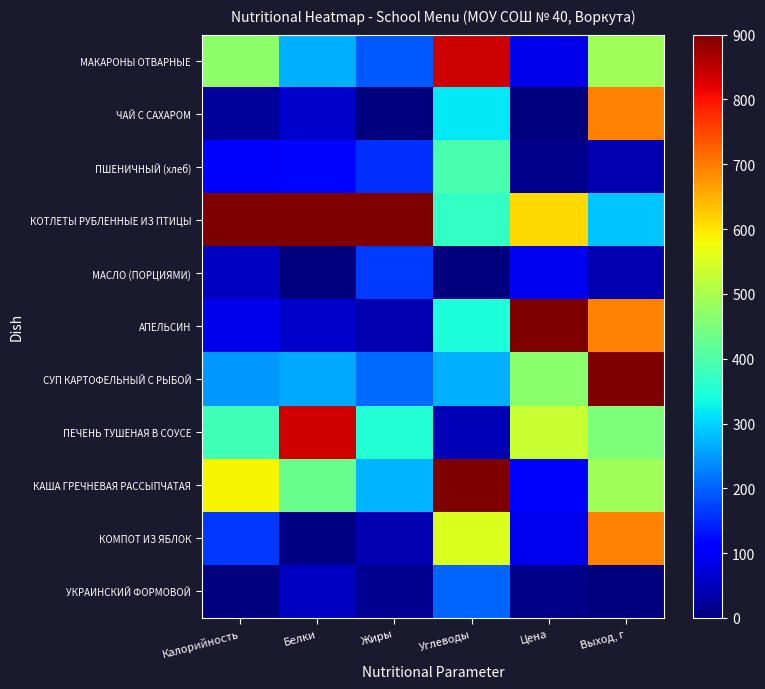

Reading left to right, extract all data points from this chart.

МАКАРОНЫ ОТВАРНЫЕ: Калорийность=469.2	Белки=269.8	Жиры=191.7	Углеводы=838.5	Цена=86.2	Выход, г=490.9
ЧАЙ С САХАРОМ: Калорийность=22.8	Белки=61.6	Жиры=0.0	Углеводы=319.3	Цена=0.0	Выход, г=695.5
ПШЕНИЧНЫЙ (хлеб): Калорийность=101.0	Белки=118.6	Жиры=156.5	Углеводы=397.2	Цена=12.1	Выход, г=40.9
КОТЛЕТЫ РУБЛЕННЫЕ ИЗ ПТИЦЫ: Калорийность=900.0	Белки=900.0	Жиры=900.0	Углеводы=371.2	Цена=609.8	Выход, г=286.4
МАСЛО (ПОРЦИЯМИ): Калорийность=53.6	Белки=0.0	Жиры=168.3	Углеводы=0.0	Цена=89.8	Выход, г=40.9
АПЕЛЬСИН: Калорийность=87.4	Белки=61.6	Жиры=39.1	Углеводы=345.3	Цена=900.0	Выход, г=695.5
СУП КАРТОФЕЛЬНЫЙ С РЫБОЙ: Калорийность=247.5	Белки=261.2	Жиры=208.6	Углеводы=270.2	Цена=467.0	Выход, г=900.0
ПЕЧЕНЬ ТУШЕНАЯ В СОУСЕ: Калорийность=386.0	Белки=835.6	Жиры=352.2	Углеводы=44.4	Цена=533.6	Выход, г=450.0
КАША ГРЕЧНЕВАЯ РАССЫПЧАТАЯ: Калорийность=586.0	Белки=431.2	Жиры=272.3	Углеводы=900.0	Цена=107.2	Выход, г=490.9
КОМПОТ ИЗ ЯБЛОК: Калорийность=164.4	Белки=4.6	Жиры=39.1	Углеводы=552.9	Цена=89.4	Выход, г=695.5
УКРАИНСКИЙ ФОРМОВОЙ: Калорийность=0.0	Белки=55.9	Жиры=15.7	Углеводы=202.5	Цена=7.2	Выход, г=0.0